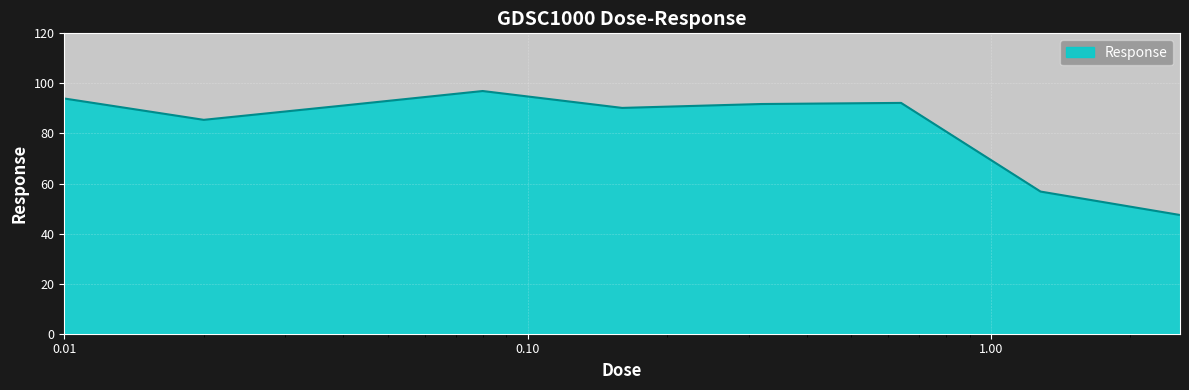

What is the difference between the maximum and minimum values?

49.5